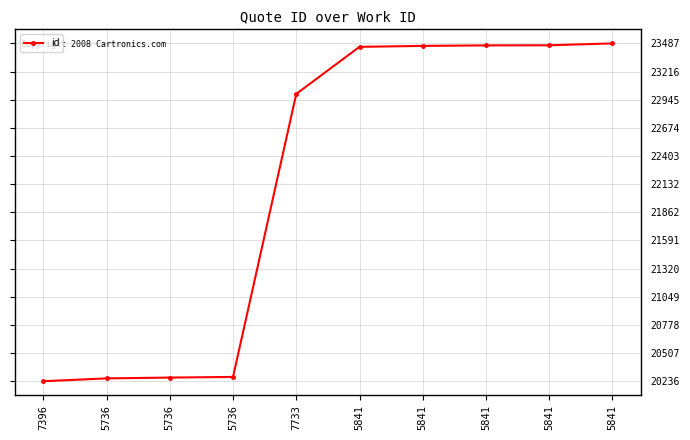

Reading right to left, what are all the values shown in this chart?

5841=23487	5841=23469	5841=23468	5841=23463	5841=23454	7733=23001	5736=20277	5736=20271	5736=20263	7396=20236